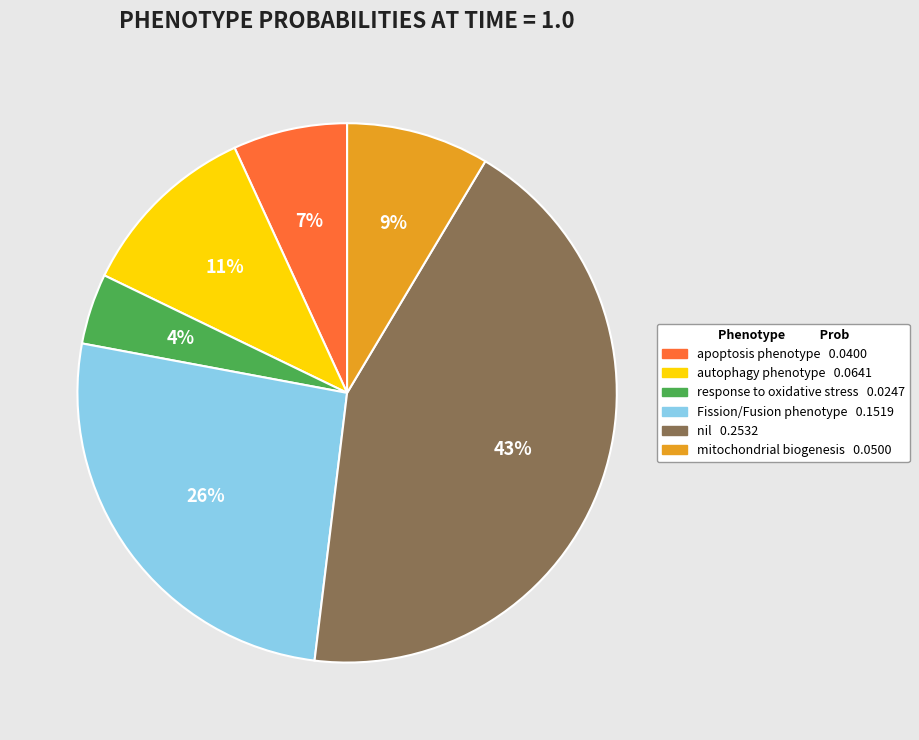

To the nearest percent, what is the average slice percentage?

17%